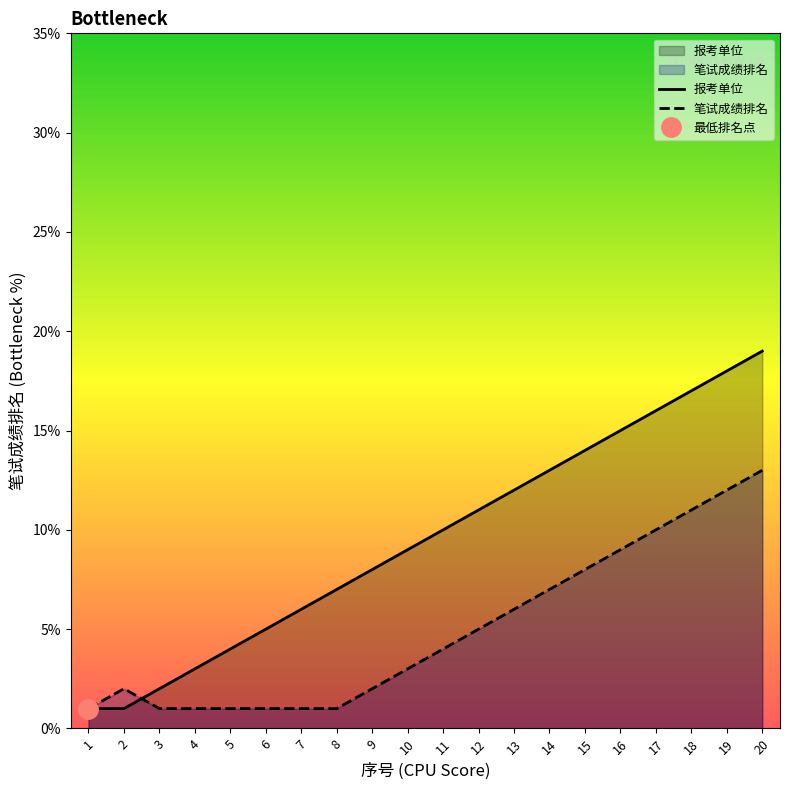

Which category has the highest value in the 笔试成绩排名 series?

20